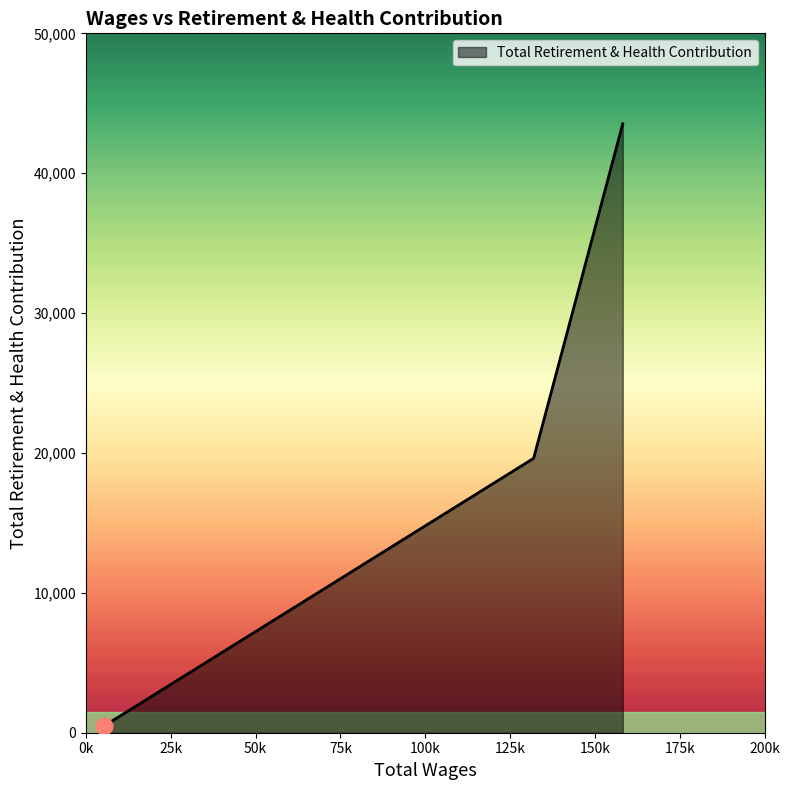

What is the difference between the second highest and minimum values?

19120